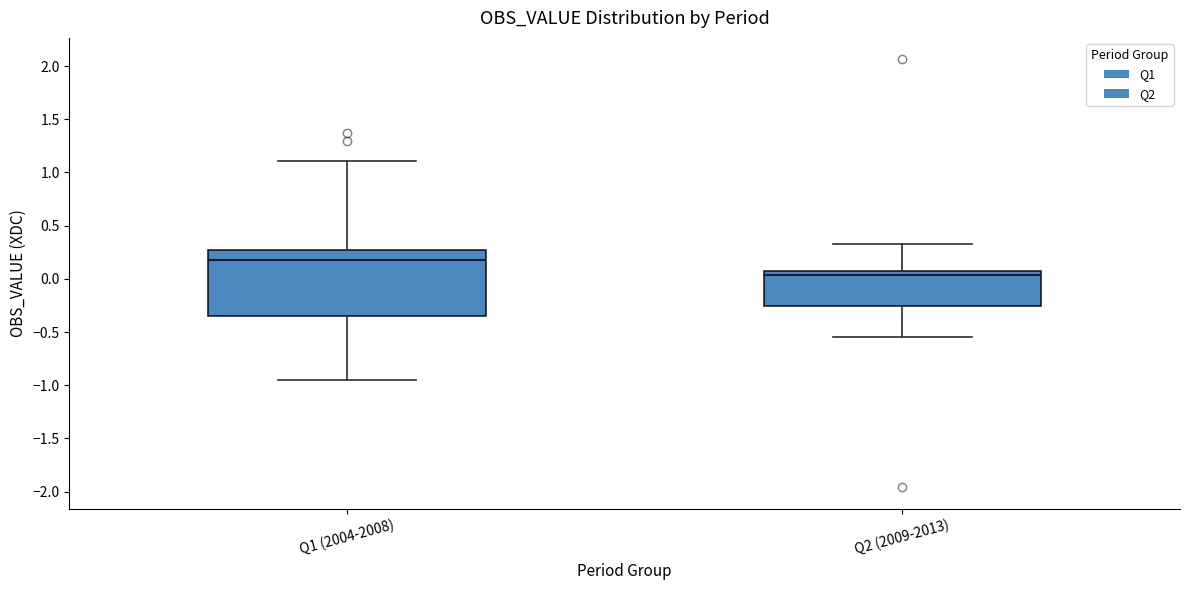

Reading left to right, transcribe this box plot: for each box, give where its median line is, the range the box spans, and where its two whiskers end, as read against the y-axis. The values are not printed on the chart, so give them approximately, as read against the axis.

Q1 (2004-2008): median 0.20, box -0.35 to 0.25, whiskers -0.95 to 1.10
Q2 (2009-2013): median 0.05 (just below the box's upper edge), box -0.25 to 0.05, whiskers -0.55 to 0.30